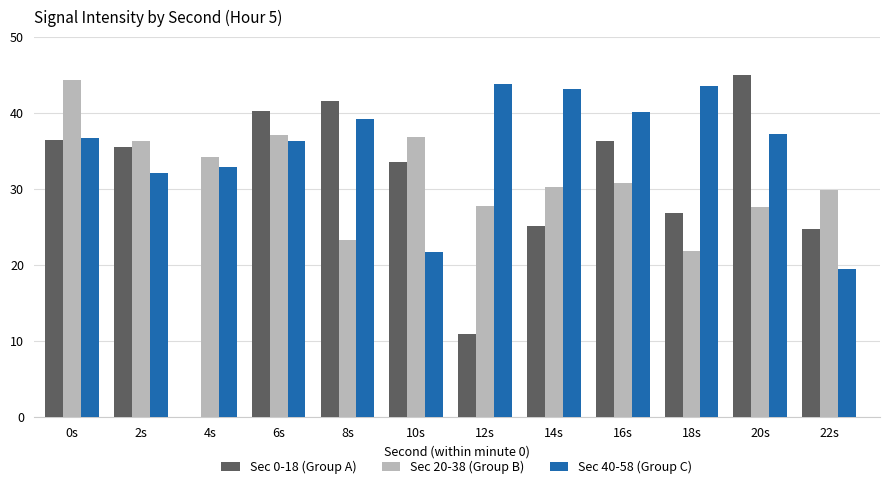

Read the Sec 20-38 (Group B) value at 10s.

36.9